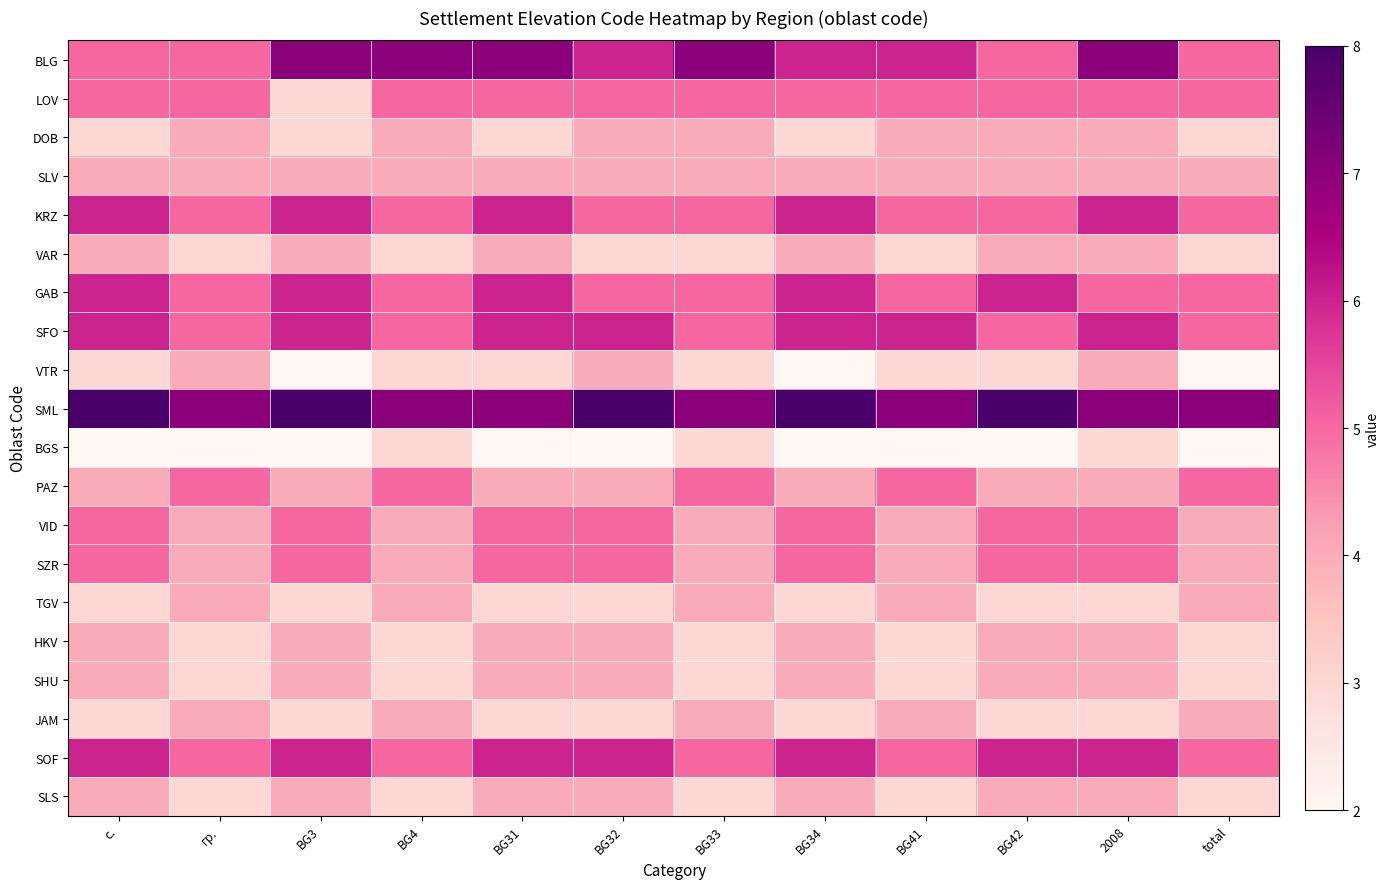

Which category has the lowest value across all series?

BG3